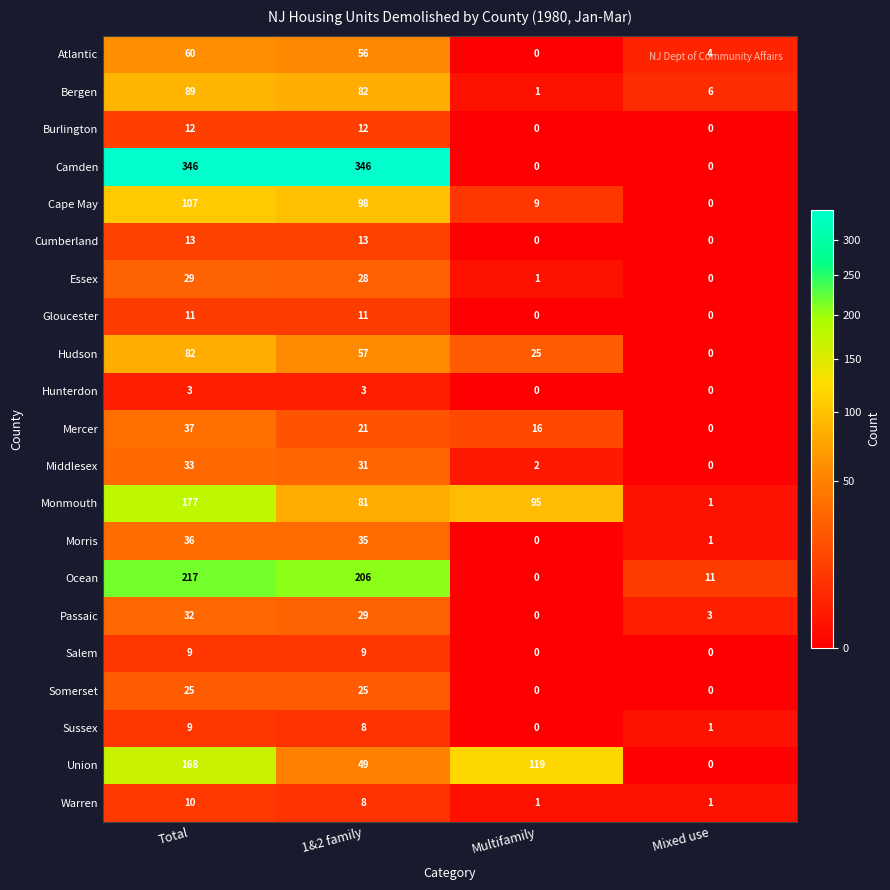

Which category has the highest value in the Morris series?

Total